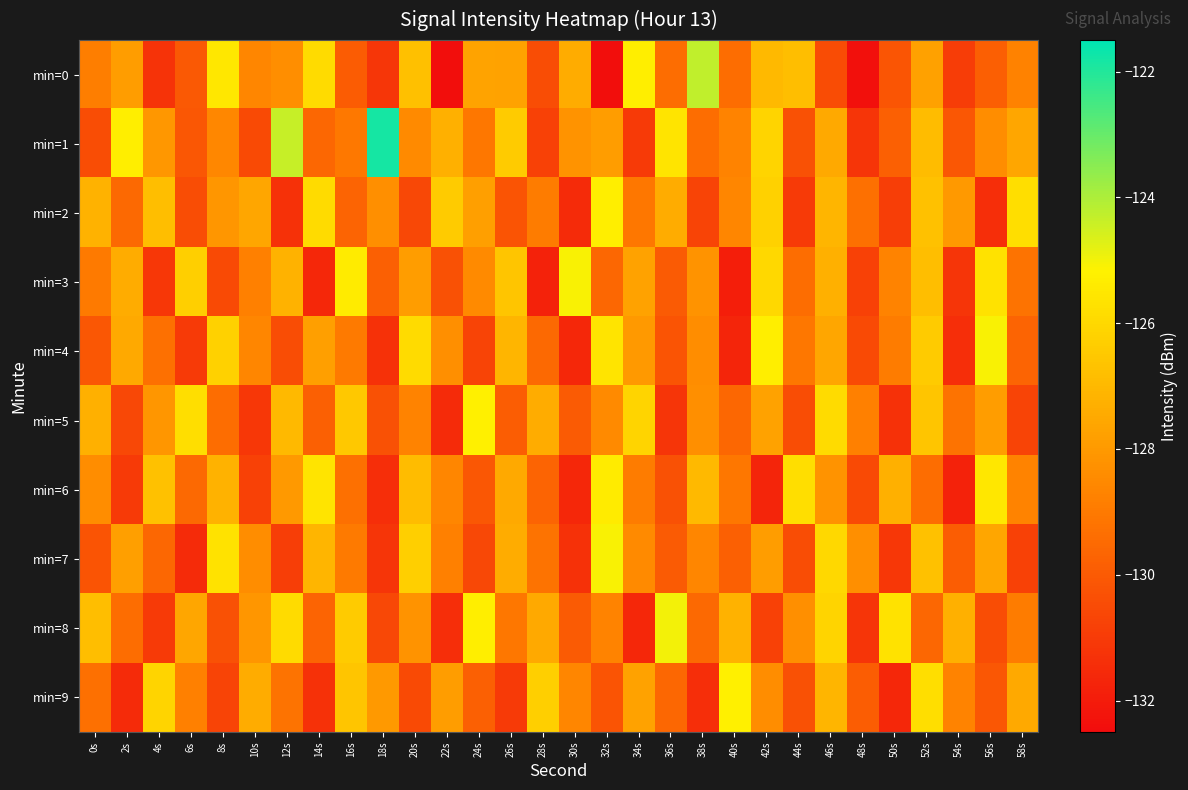

At 38s, list the series in order from smallest to largest.

min=9, min=2, min=8, min=1, min=7, min=4, min=5, min=3, min=6, min=0